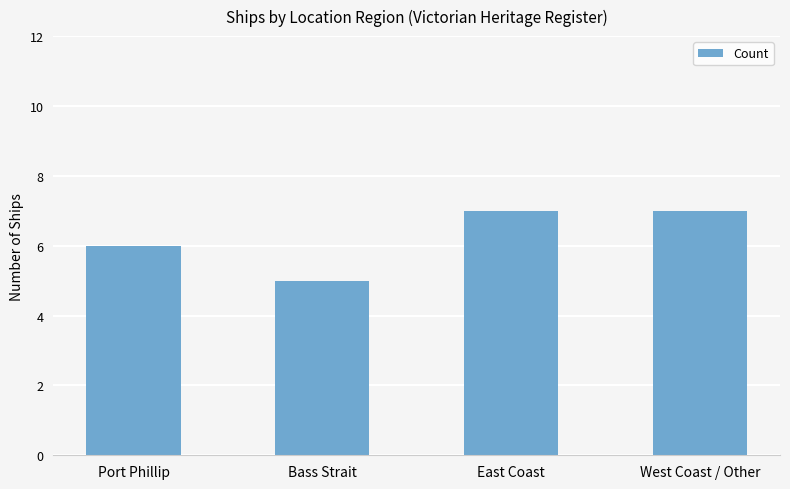

Reading left to right, extract all data points from this chart.

Port Phillip=6	Bass Strait=5	East Coast=7	West Coast / Other=7